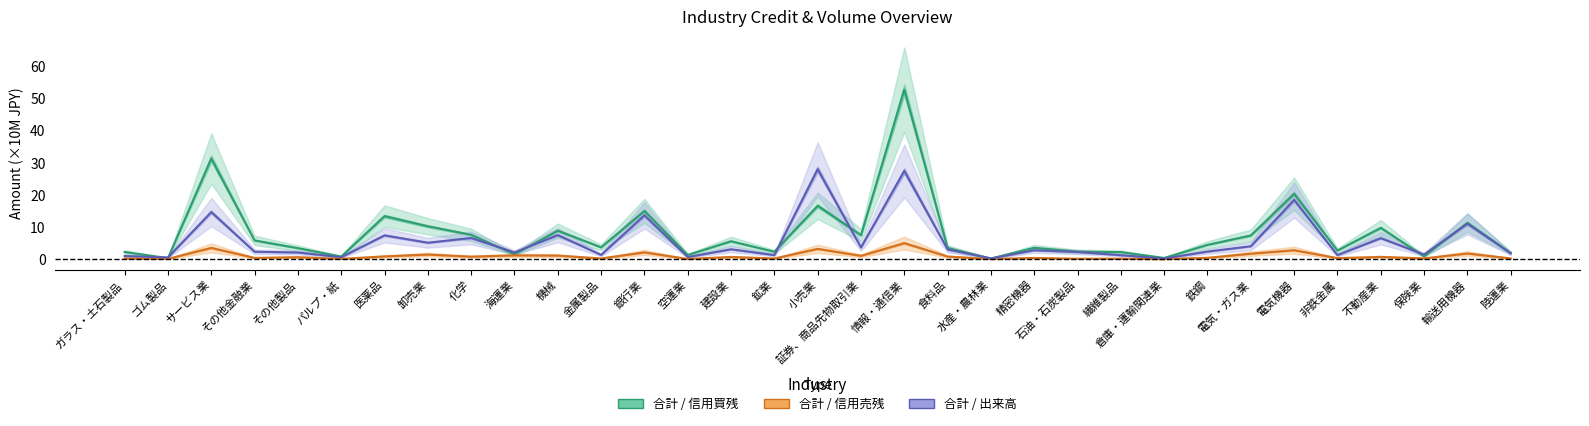

What is the maximum value for 合計 / 信用売残?

5.0